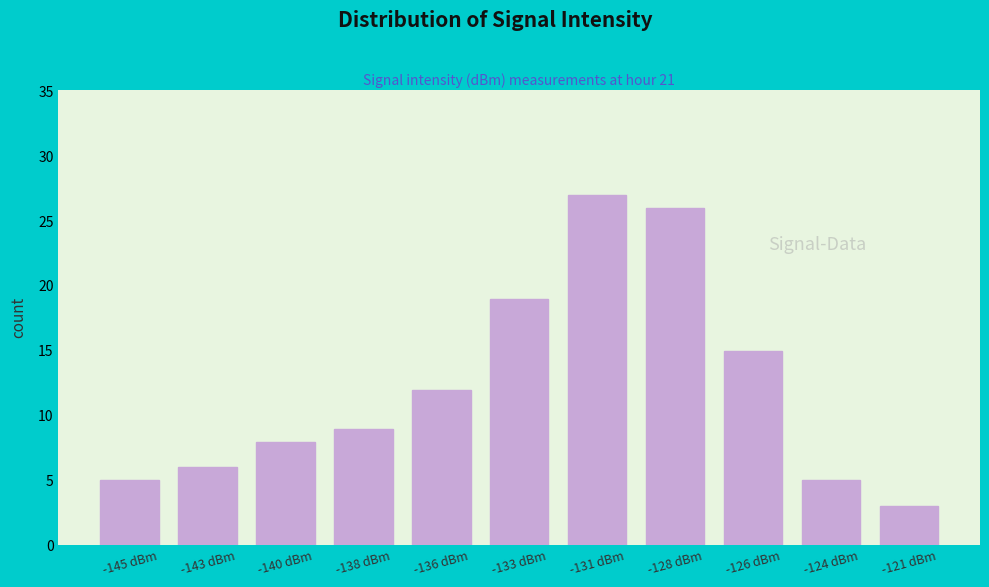

Reading right to left, list all the values displayed in this chart.

-121 dBm=3	-124 dBm=5	-126 dBm=15	-128 dBm=26	-131 dBm=27	-133 dBm=19	-136 dBm=12	-138 dBm=9	-140 dBm=8	-143 dBm=6	-145 dBm=5